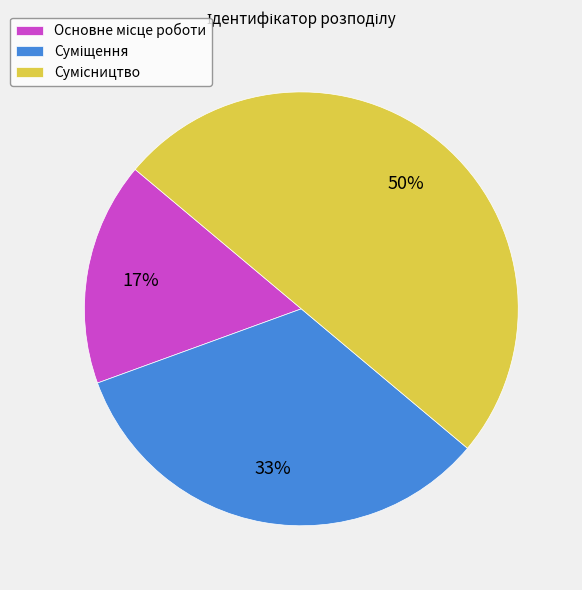

To the nearest percent, what is the difference between the largest and smallest slice percentages?

33%